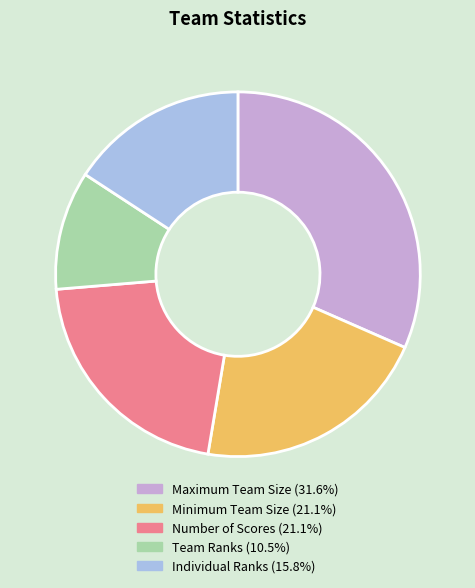

How many slices are in this pie chart?

5